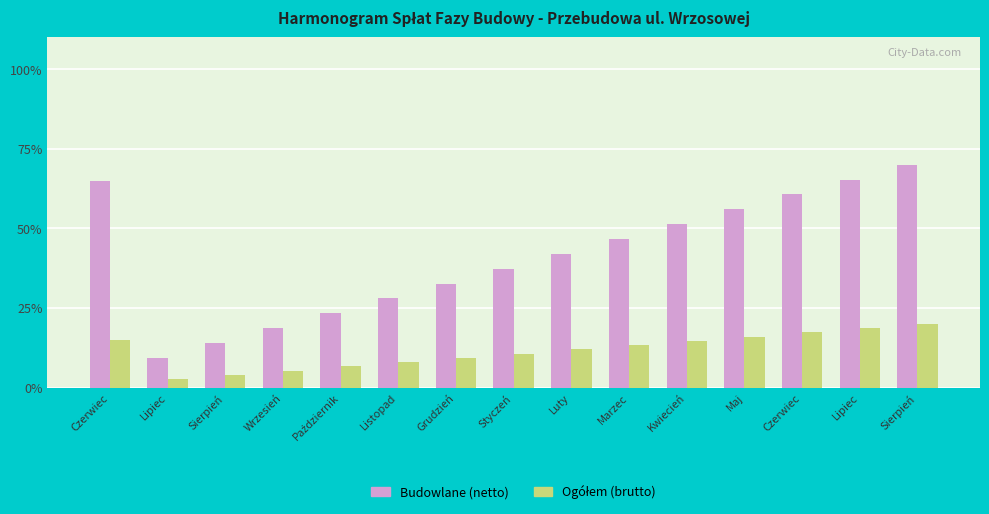

How many values in the Budowlane (netto) series are below 42?

7